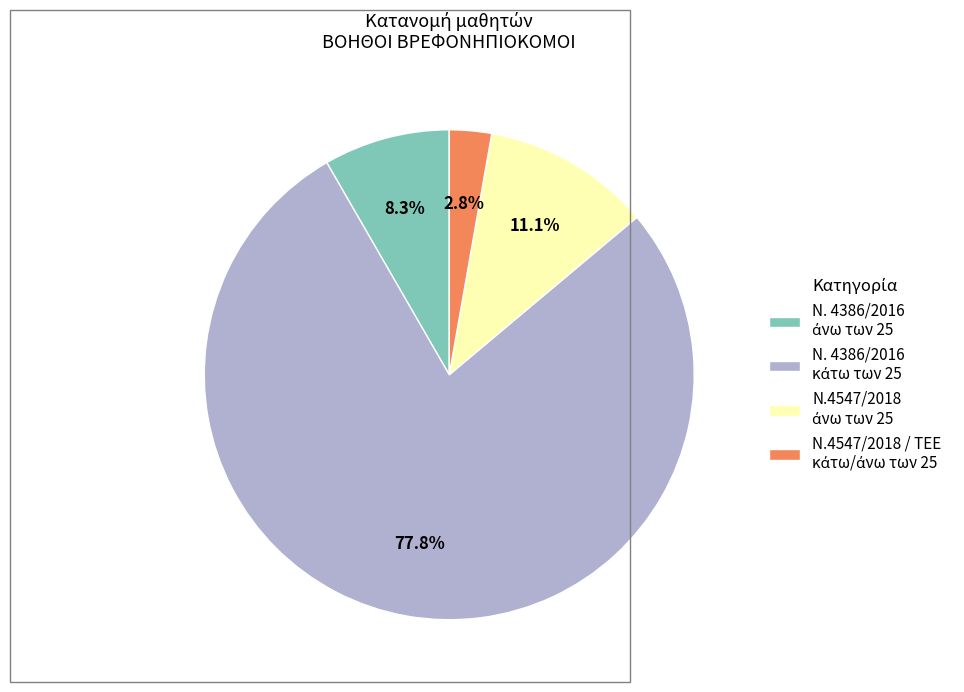

Is there a majority slice in this chart?

Yes